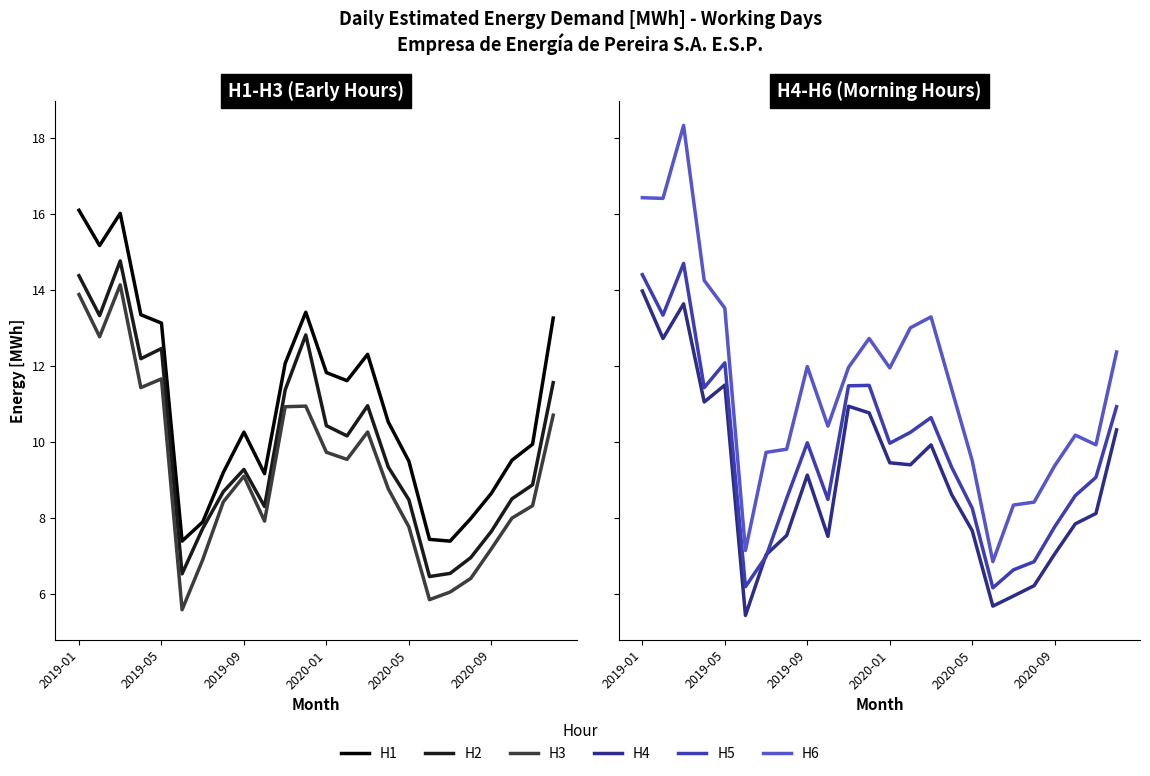

What is the difference between the maximum and minimum values in the H1 series?

8.7